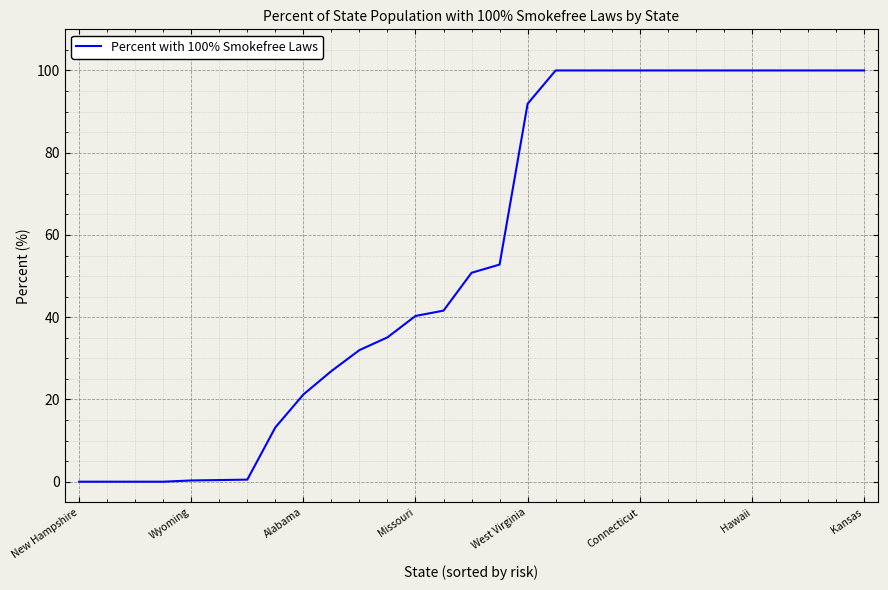

What is the maximum value shown in the chart?

100.0